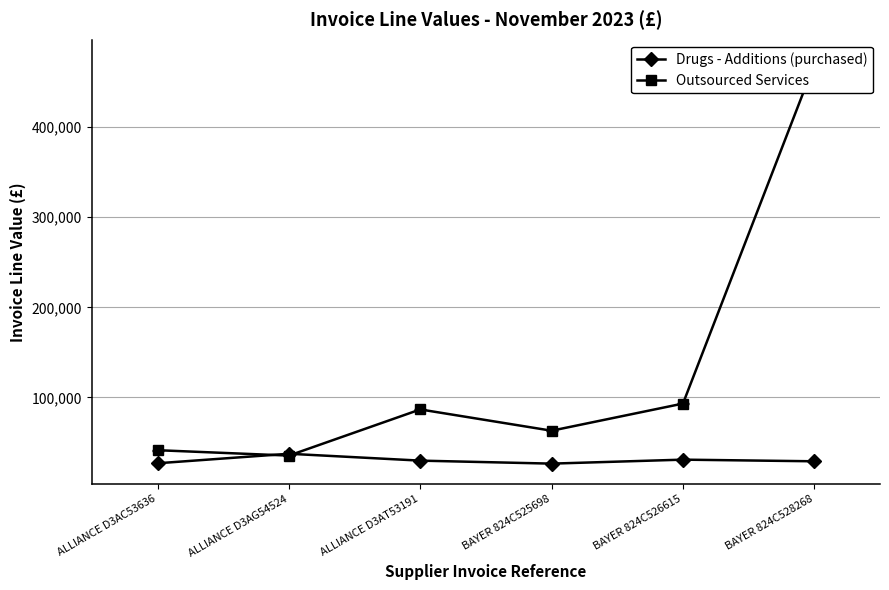

True or false: Drugs - Additions (purchased) has more than 0 interior local peaks.

True